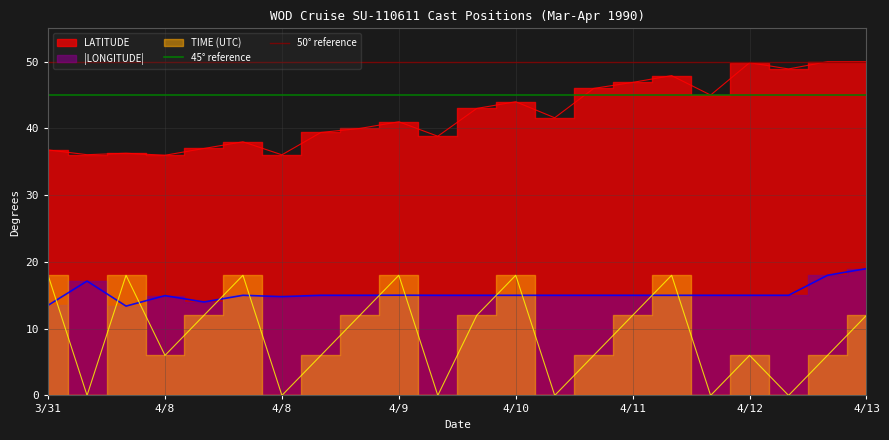

Is the value of 50° reference at 4/8 greater than the value of 45° reference at 3/31?

Yes